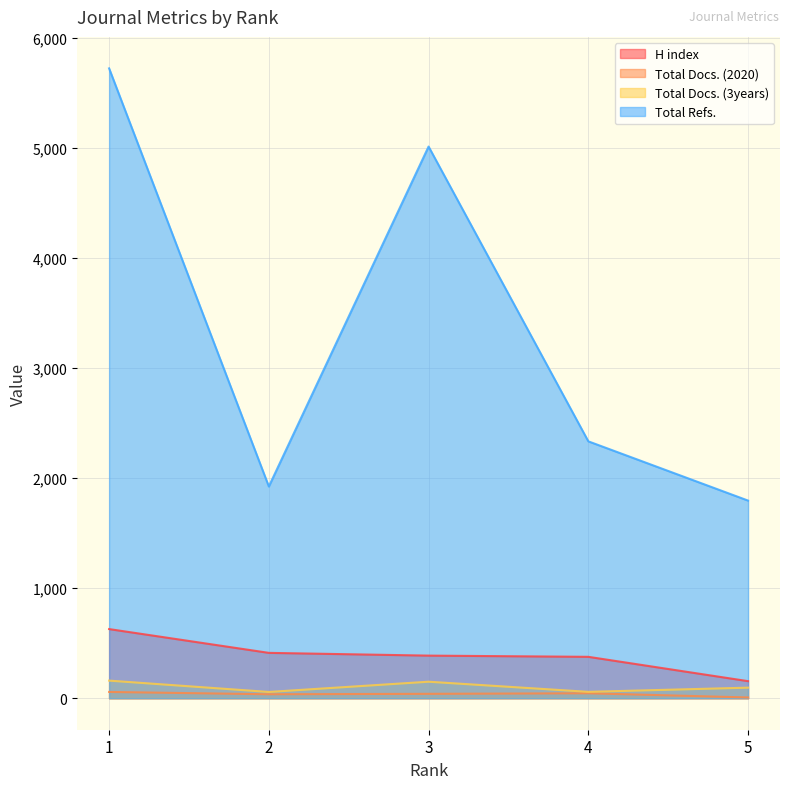

What is the difference between the maximum and second lowest values in the H index series?

252